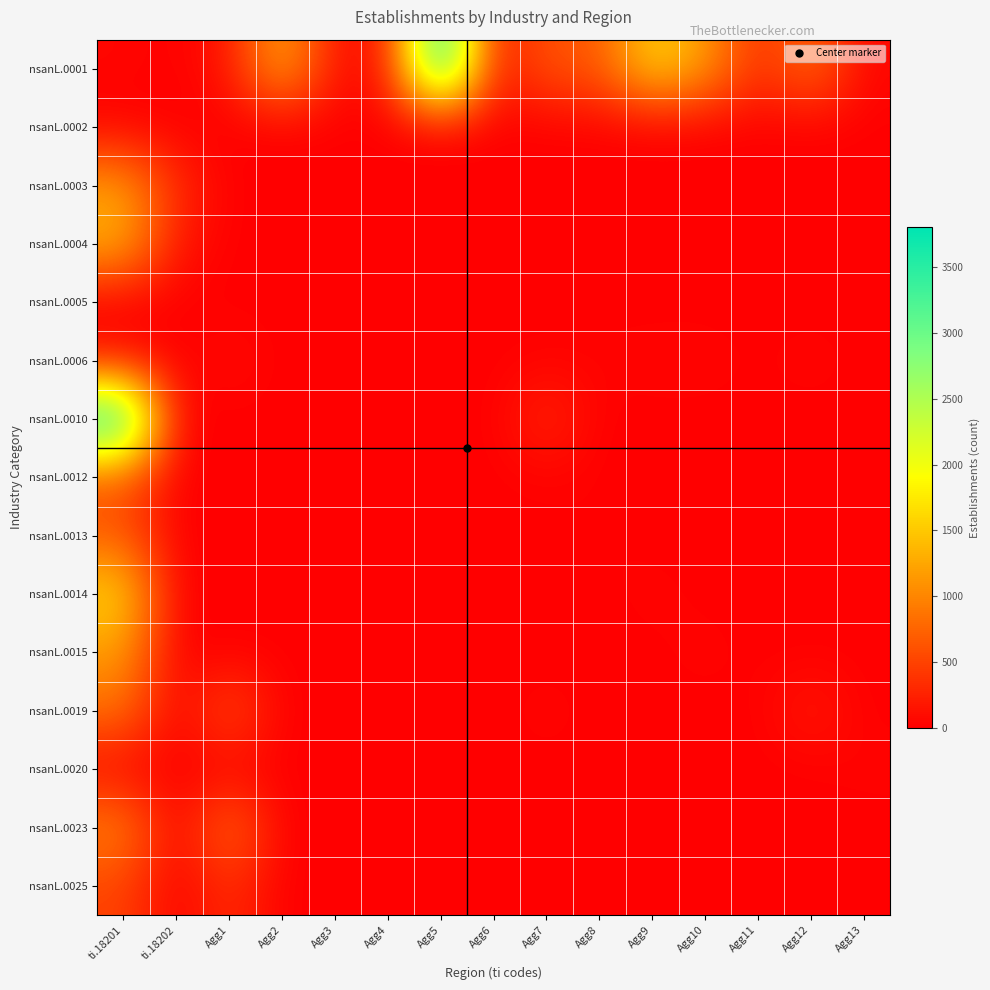

What is the total value across all series at Agg10?

1240